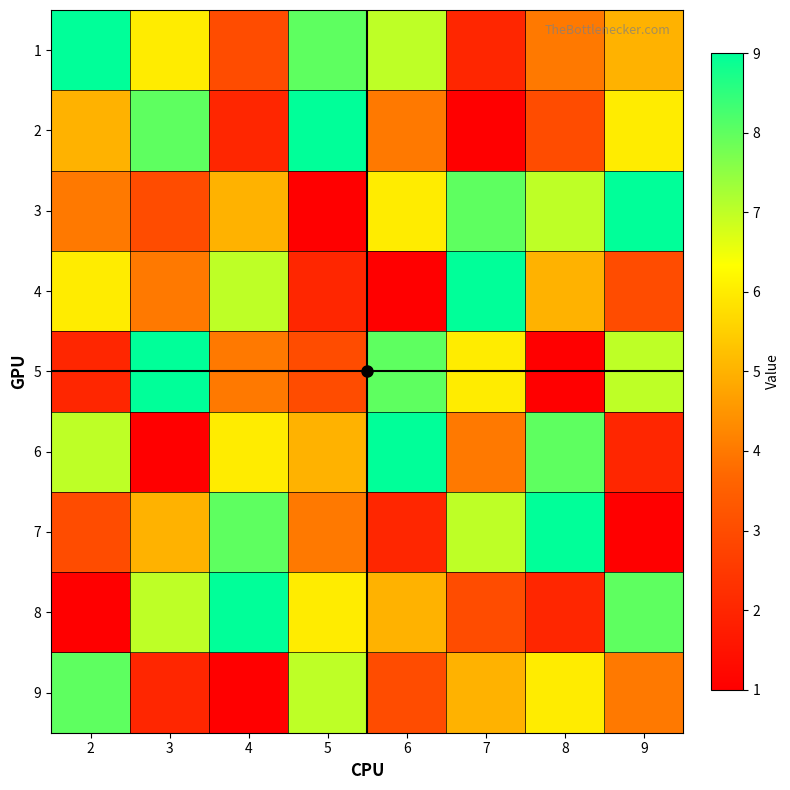

List the series in order of their peak value, lowest first.

9, 1, 2, 3, 4, 5, 6, 7, 8